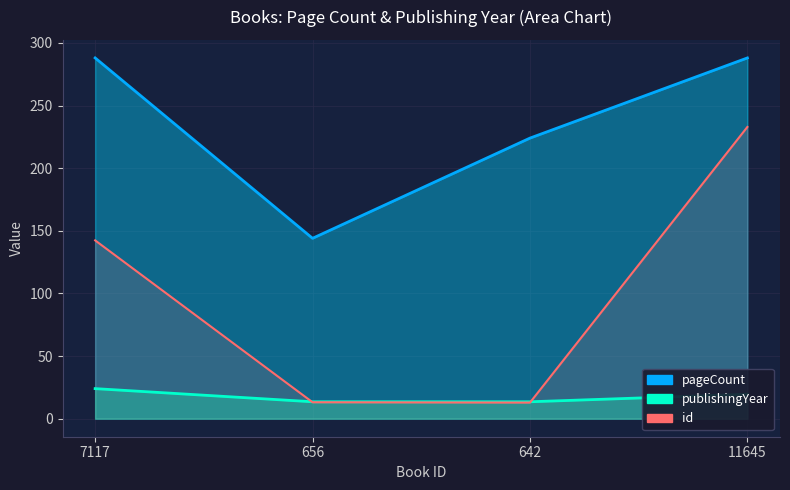

True or false: publishingYear has a value of 19.5 at 11645.

True